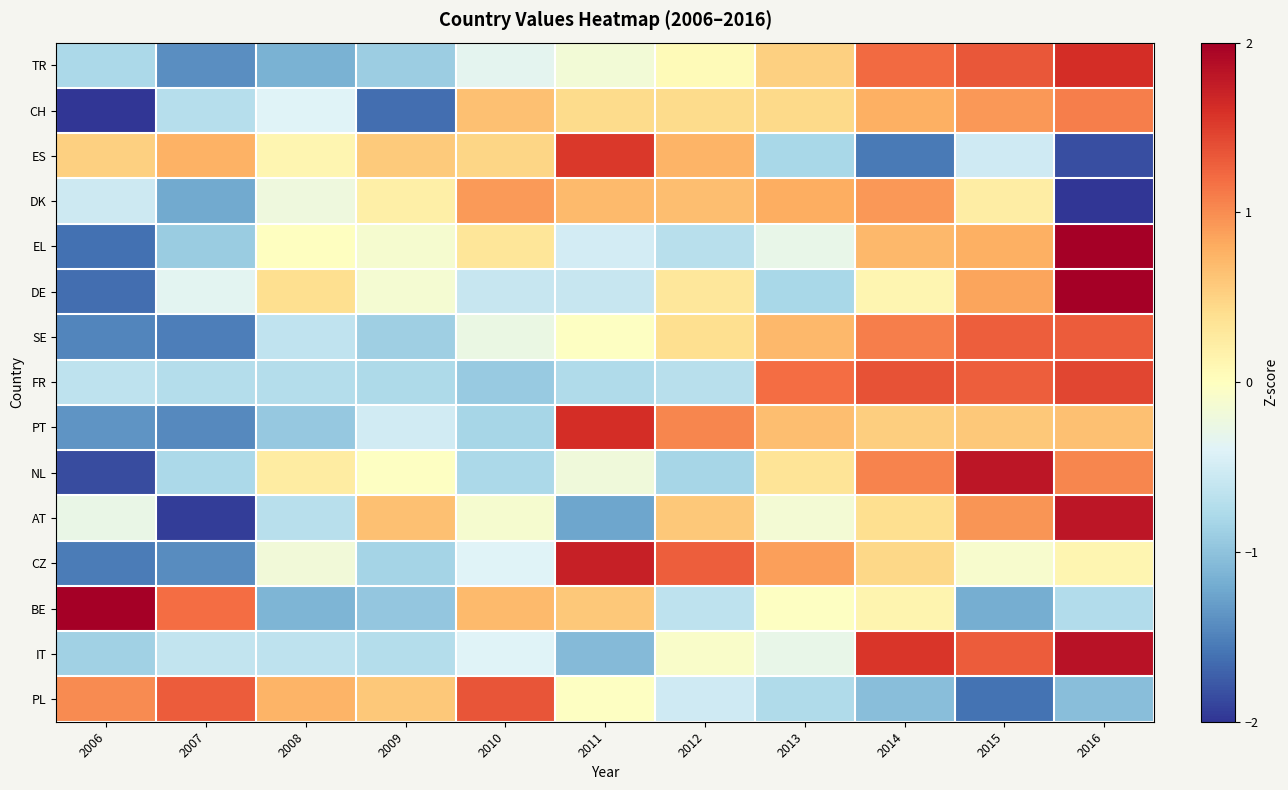

Reading right to left, what are all the values shown in this chart?

TR: 2016=1.6	2015=1.3	2014=1.2	2013=0.5	2012=0.1	2011=-0.2	2010=-0.3	2009=-0.9	2008=-1.2	2007=-1.4	2006=-0.8
CH: 2016=1.1	2015=0.9	2014=0.8	2013=0.5	2012=0.4	2011=0.4	2010=0.7	2009=-1.6	2008=-0.4	2007=-0.7	2006=-2.0
ES: 2016=-1.8	2015=-0.5	2014=-1.5	2013=-0.8	2012=0.7	2011=1.5	2010=0.5	2009=0.6	2008=0.1	2007=0.8	2006=0.5
DK: 2016=-2.4	2015=0.2	2014=0.9	2013=0.8	2012=0.7	2011=0.7	2010=0.9	2009=0.2	2008=-0.2	2007=-1.2	2006=-0.5
EL: 2016=2.3	2015=0.8	2014=0.7	2013=-0.3	2012=-0.7	2011=-0.5	2010=0.3	2009=-0.1	2008=-0.0	2007=-0.9	2006=-1.6
DE: 2016=2.4	2015=0.8	2014=0.1	2013=-0.8	2012=0.3	2011=-0.6	2010=-0.6	2009=-0.1	2008=0.4	2007=-0.4	2006=-1.6
SE: 2016=1.3	2015=1.3	2014=1.1	2013=0.7	2012=0.4	2011=-0.0	2010=-0.3	2009=-0.9	2008=-0.6	2007=-1.5	2006=-1.5
FR: 2016=1.4	2015=1.3	2014=1.4	2013=1.2	2012=-0.7	2011=-0.8	2010=-0.9	2009=-0.8	2008=-0.7	2007=-0.7	2006=-0.7
PT: 2016=0.7	2015=0.6	2014=0.5	2013=0.7	2012=1.0	2011=1.6	2010=-0.8	2009=-0.5	2008=-0.9	2007=-1.5	2006=-1.4
NL: 2016=1.0	2015=1.8	2014=1.1	2013=0.3	2012=-0.8	2011=-0.2	2010=-0.8	2009=-0.0	2008=0.2	2007=-0.8	2006=-1.8
AT: 2016=1.8	2015=1.0	2014=0.4	2013=-0.1	2012=0.6	2011=-1.2	2010=-0.1	2009=0.7	2008=-0.7	2007=-1.9	2006=-0.3
CZ: 2016=0.1	2015=-0.1	2014=0.5	2013=0.9	2012=1.3	2011=1.7	2010=-0.4	2009=-0.8	2008=-0.2	2007=-1.4	2006=-1.5
BE: 2016=-0.7	2015=-1.2	2014=0.1	2013=-0.0	2012=-0.7	2011=0.6	2010=0.7	2009=-1.0	2008=-1.1	2007=1.2	2006=2.1
IT: 2016=1.8	2015=1.3	2014=1.6	2013=-0.3	2012=-0.1	2011=-1.1	2010=-0.4	2009=-0.7	2008=-0.7	2007=-0.6	2006=-0.9
PL: 2016=-1.0	2015=-1.6	2014=-1.0	2013=-0.8	2012=-0.5	2011=-0.0	2010=1.3	2009=0.6	2008=0.7	2007=1.3	2006=1.0